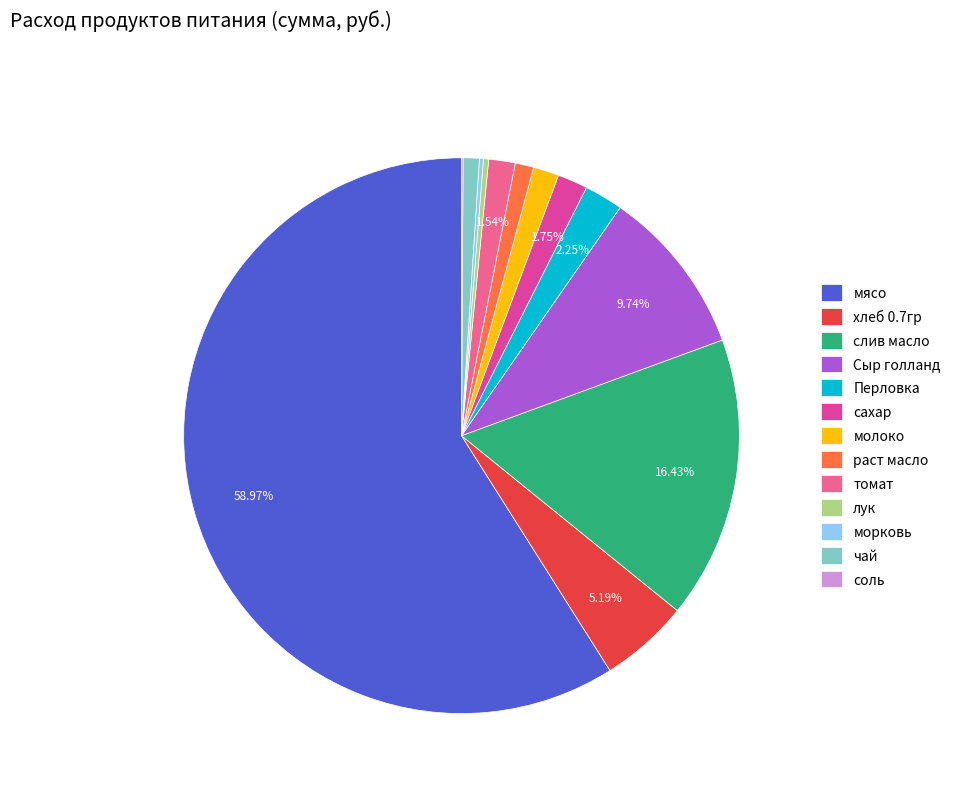

Which category has the biggest portion of the pie?

мясо